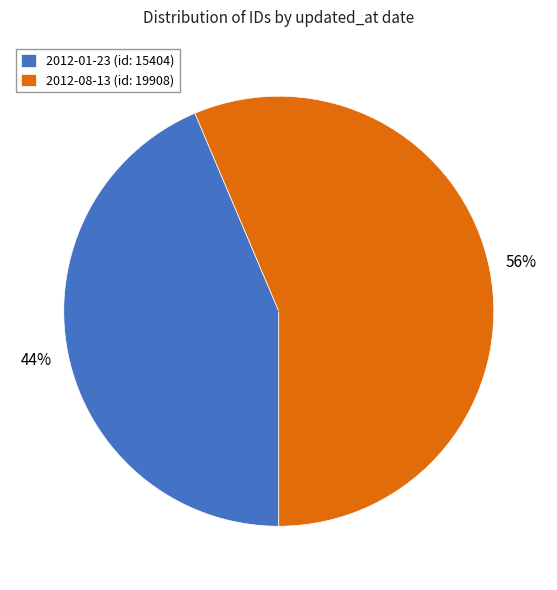

Is there a majority slice in this chart?

Yes